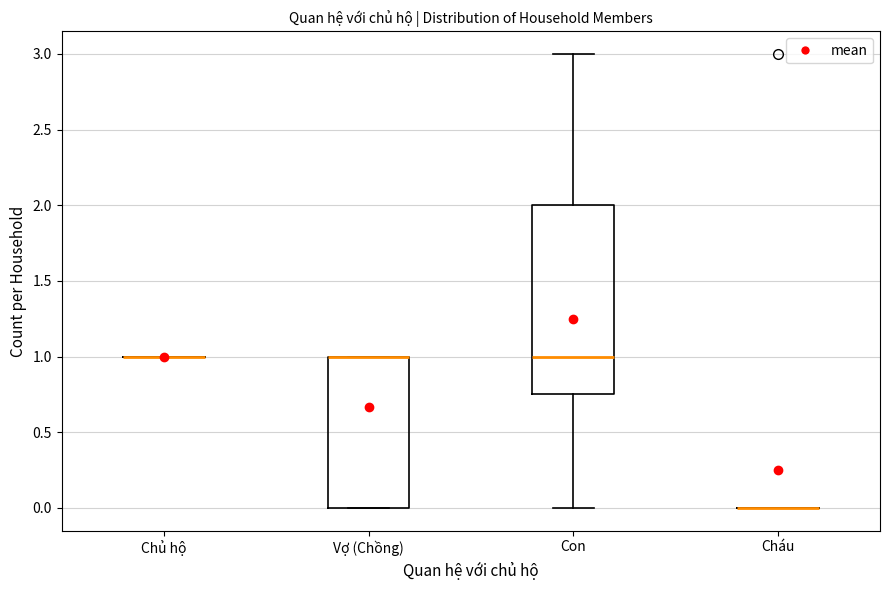

Reading left to right, read every box against the y-axis: the position of its median line, the range the box covers, and the ends of its whiskers. The values are not printed on the chart, so give them approximately, as read against the axis.

Chủ hộ: box collapsed to a line at 1.00, whiskers 1.00 to 1.00
Vợ (Chồng): median 1.00 (drawn on the box's upper edge), box 0.00 to 1.00, whiskers 0.00 to 1.00
Con: median 1.00, box 0.75 to 2.00, whiskers 0.00 to 3.00
Cháu: box collapsed to a line at 0.00, whiskers 0.00 to 0.00